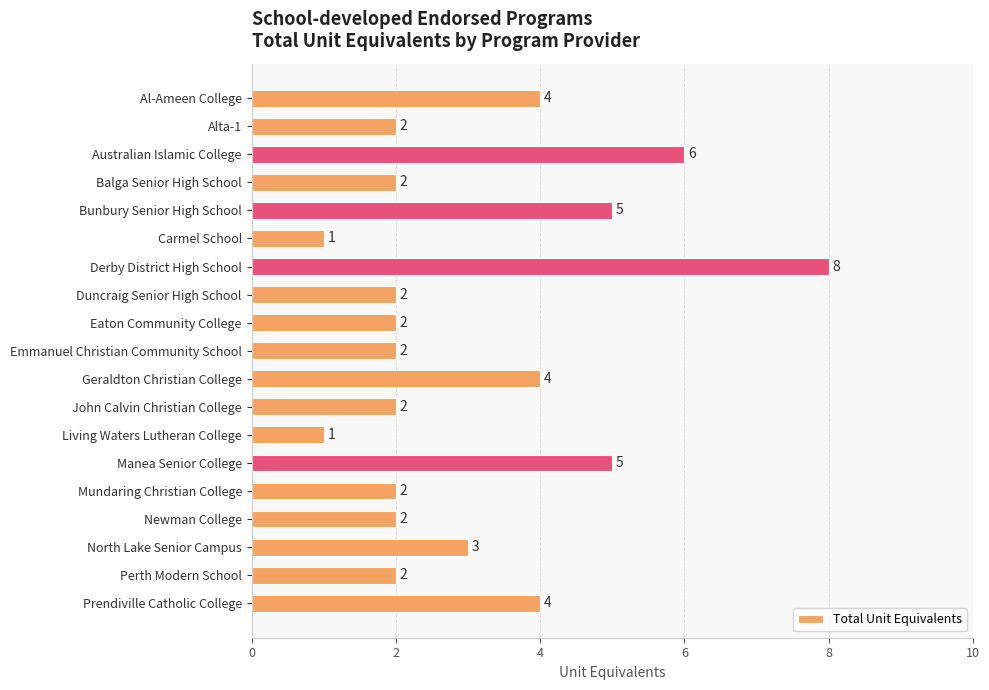

Reading bottom to top, list all the values displayed in this chart.

Prendiville Catholic College=4	Perth Modern School=2	North Lake Senior Campus=3	Newman College=2	Mundaring Christian College=2	Manea Senior College=5	Living Waters Lutheran College=1	John Calvin Christian College=2	Geraldton Christian College=4	Emmanuel Christian Community School=2	Eaton Community College=2	Duncraig Senior High School=2	Derby District High School=8	Carmel School=1	Bunbury Senior High School=5	Balga Senior High School=2	Australian Islamic College=6	Alta-1=2	Al-Ameen College=4